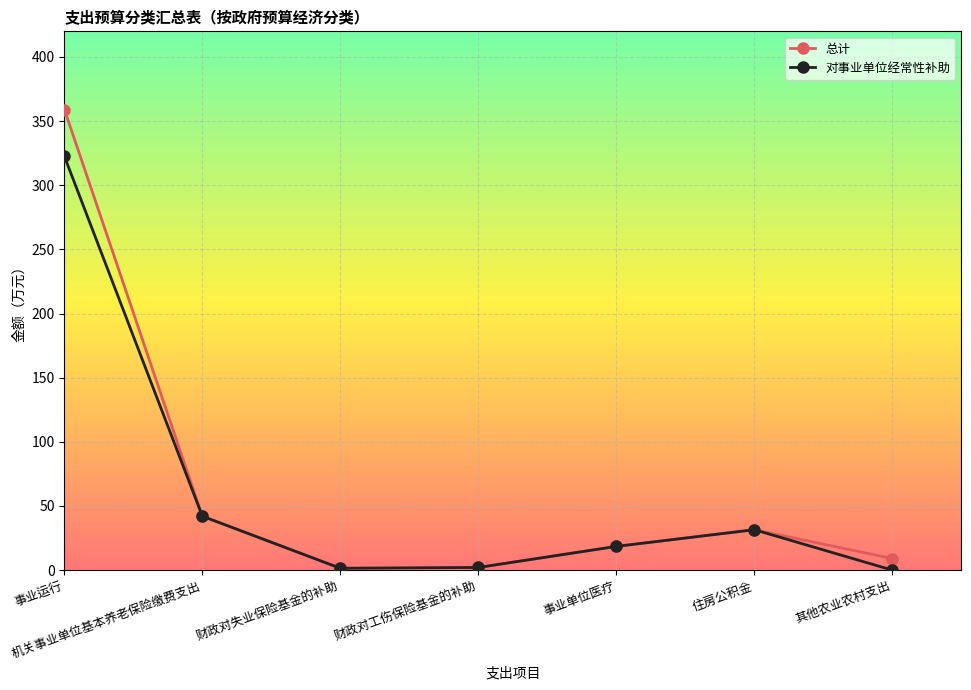

True or false: 对事业单位经常性补助 has a value of 42.0 at 机关事业单位基本养老保险缴费支出.

True